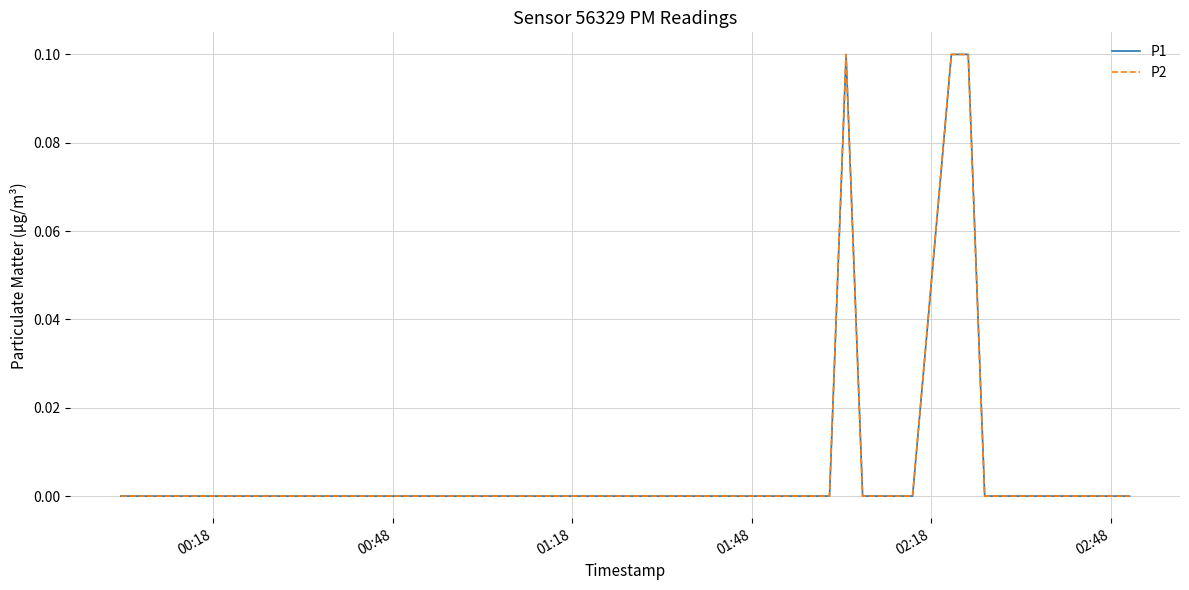

Count the number of categories in the chart.

40